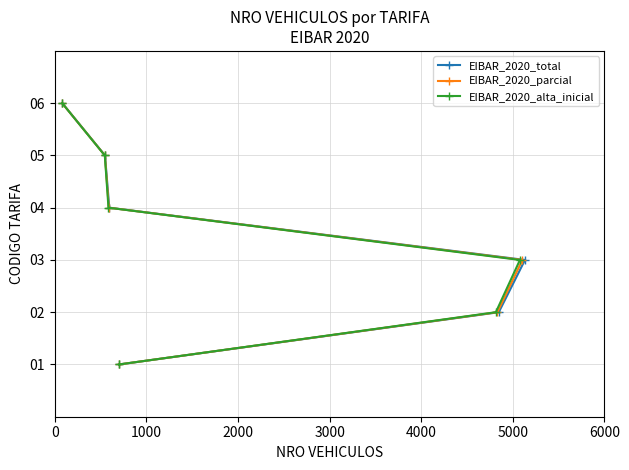

How many distinct data groups are displayed?

3